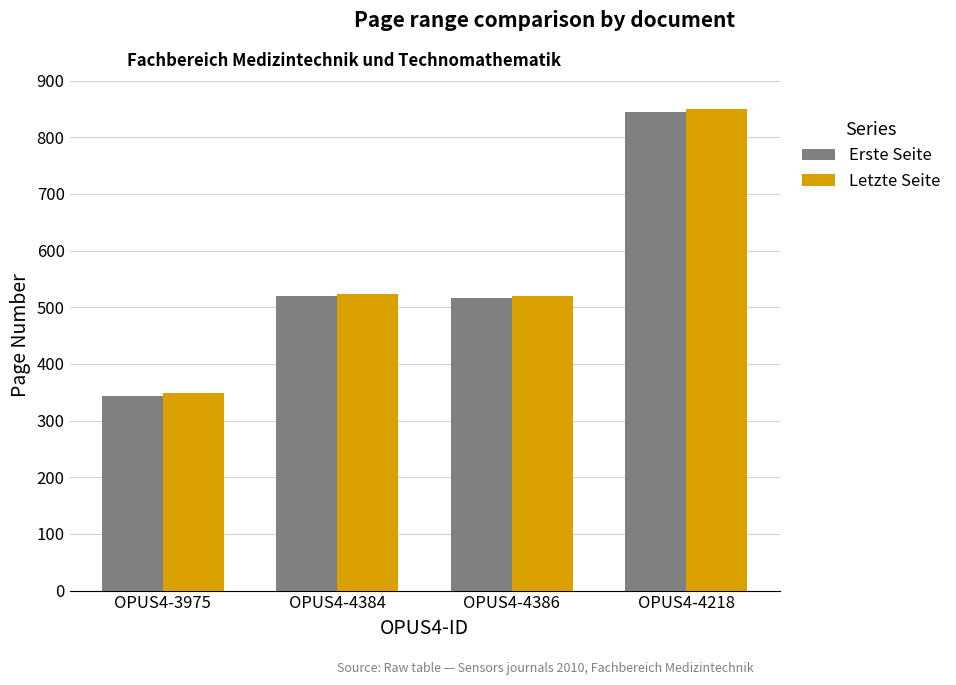

At which category is the sum across all series the highest?

OPUS4-4218